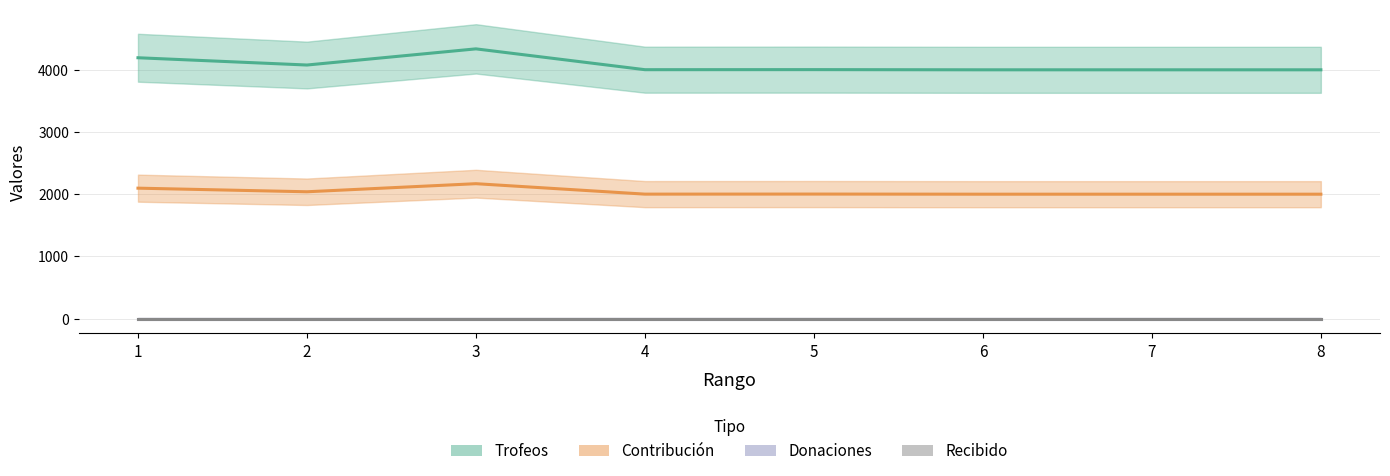

List the series in order of their peak value, highest first.

Trofeos, Contribución, Donaciones, Recibido